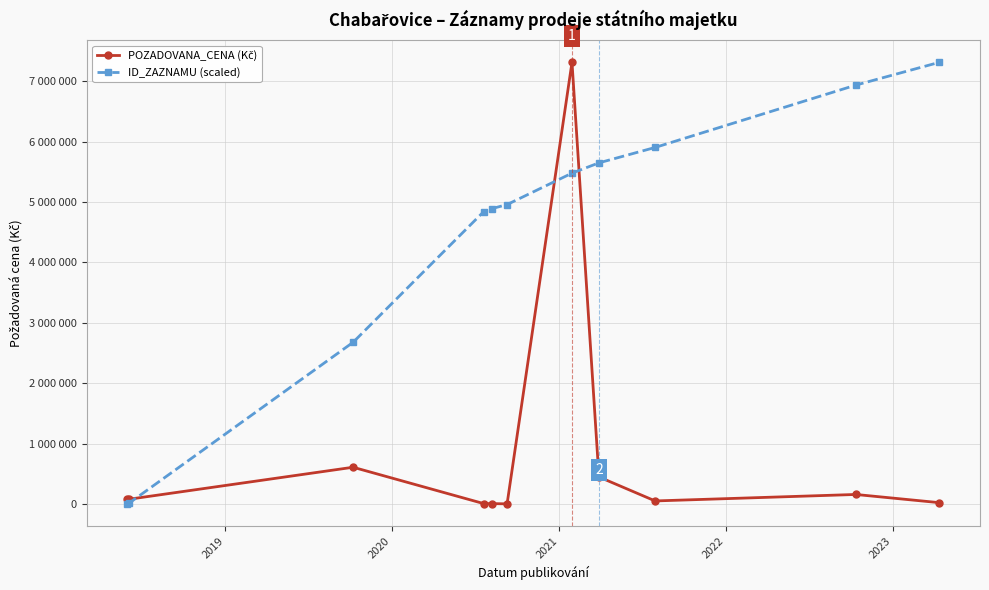

Which series has the widest spread of values?

POZADOVANA_CENA (Kč)